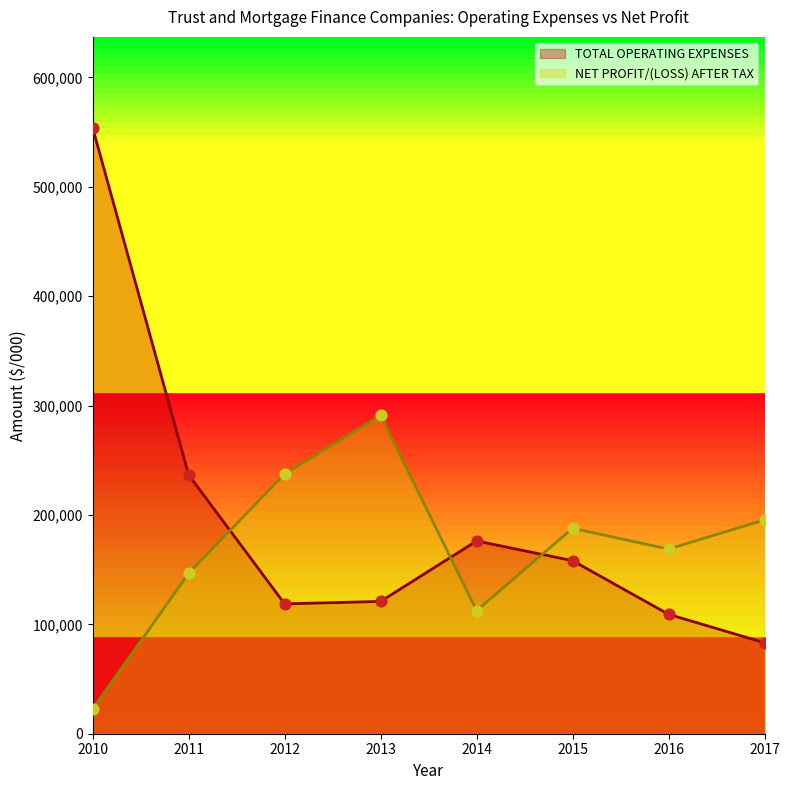

Is the value of NET PROFIT/(LOSS) AFTER TAX at 2014 greater than the value of TOTAL OPERATING EXPENSES at 2015?

No